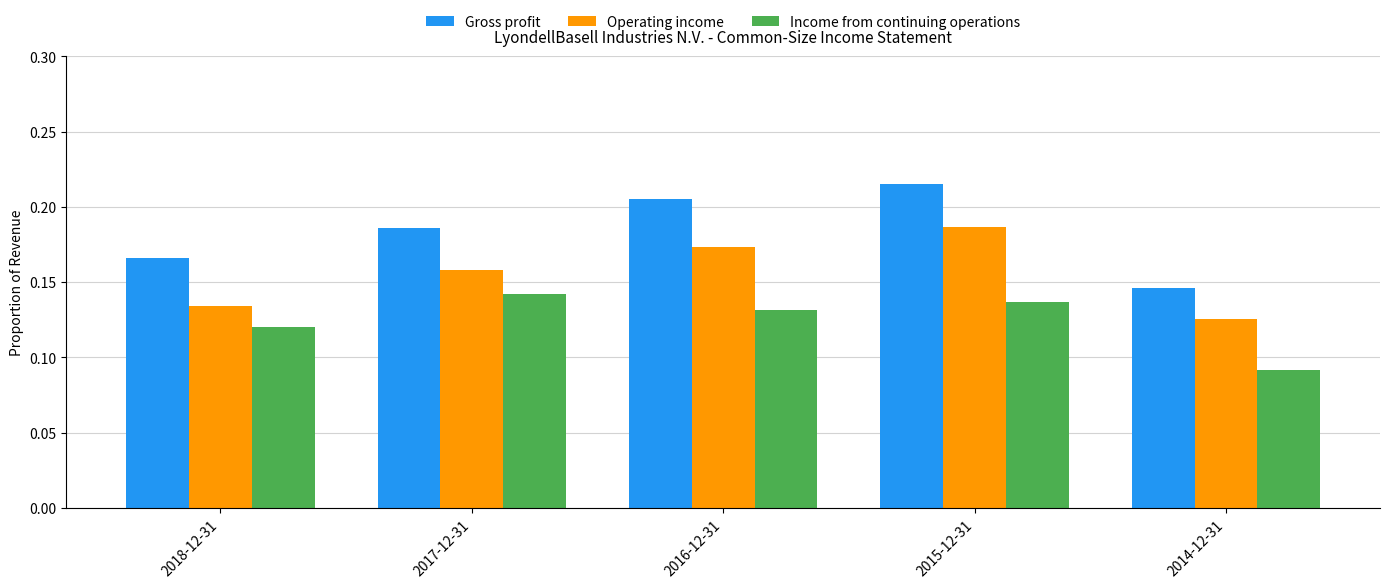

At which label does Income from continuing operations reach its peak?

2017-12-31